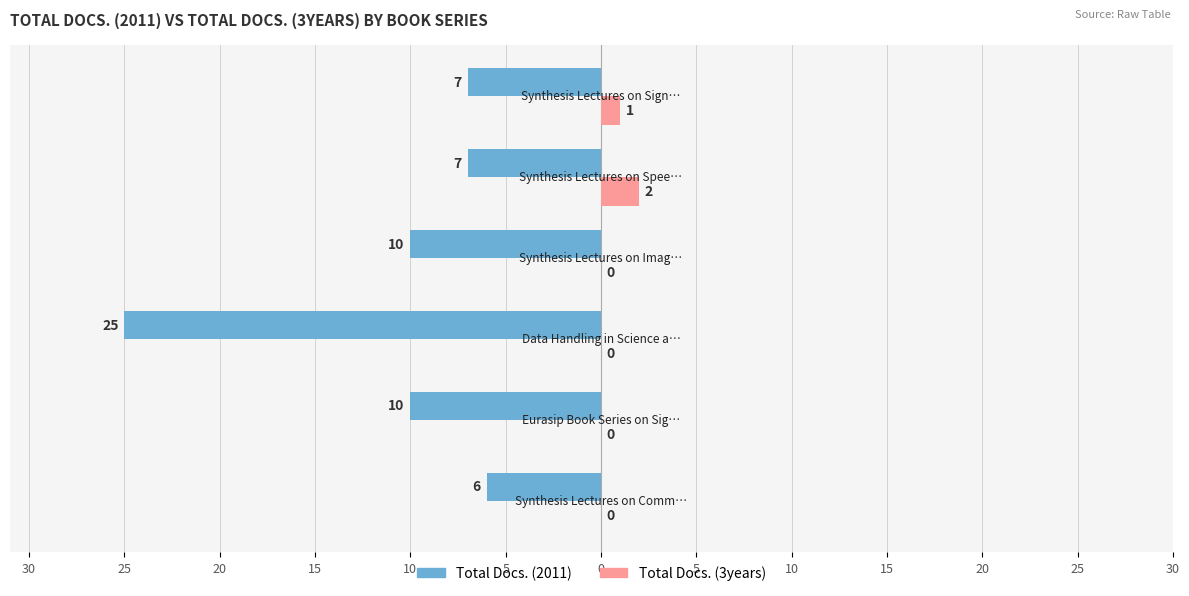

What are all the series names shown in the legend?

Total Docs. (2011), Total Docs. (3years)